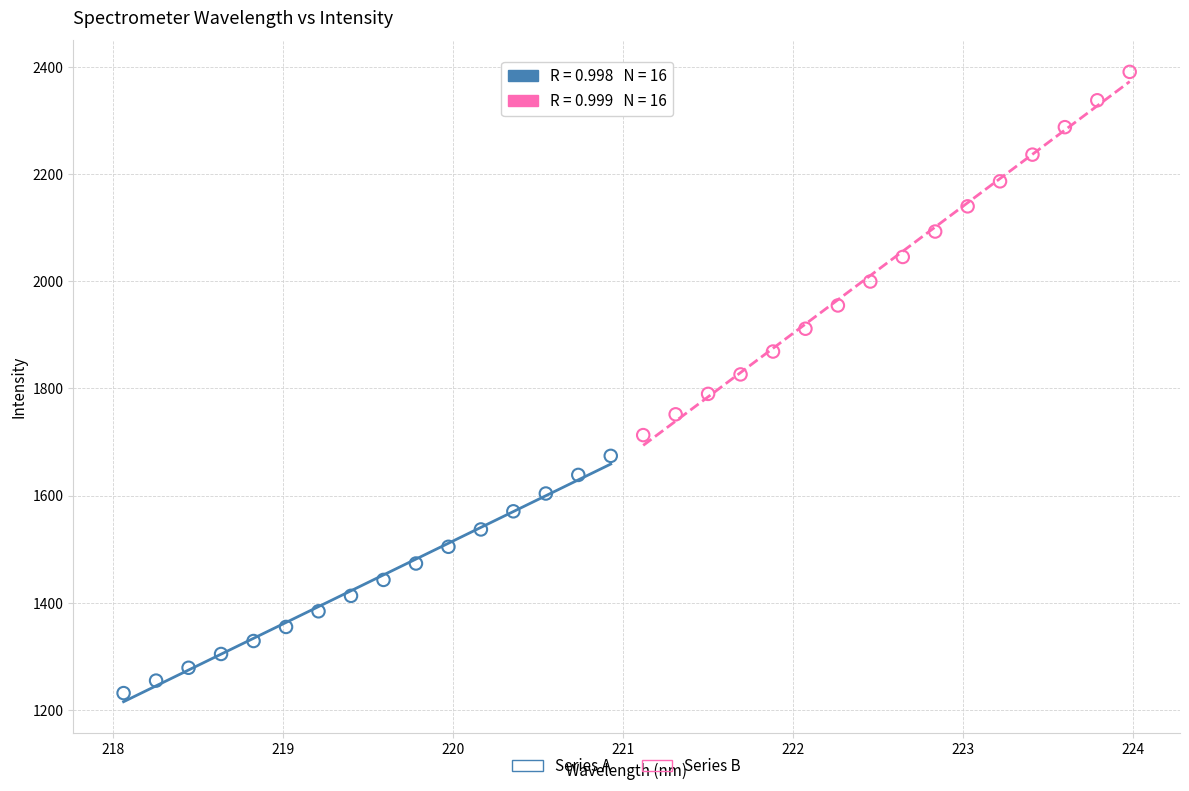

What are all the series names shown in the legend?

Series A, Series B